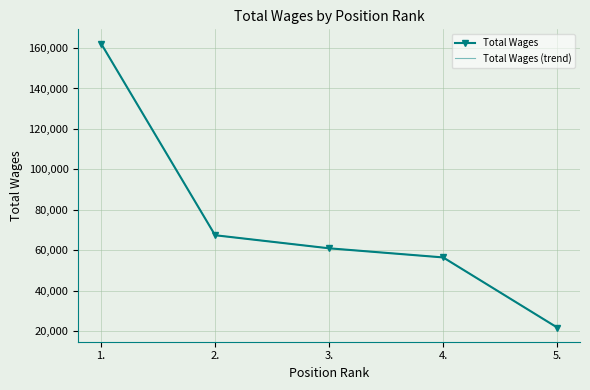

Reading left to right, what are all the values shown in this chart?

Total Wages: 162245	67393	60923	56412	21729
Total Wages (trend): 162245	67393	60923	56412	21729